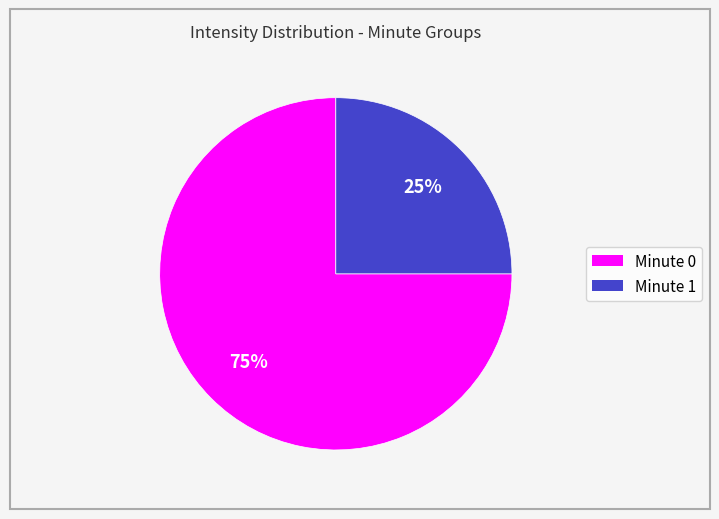

To the nearest percent, what is the difference between the Minute 1 and Minute 0 slice percentages?

50%